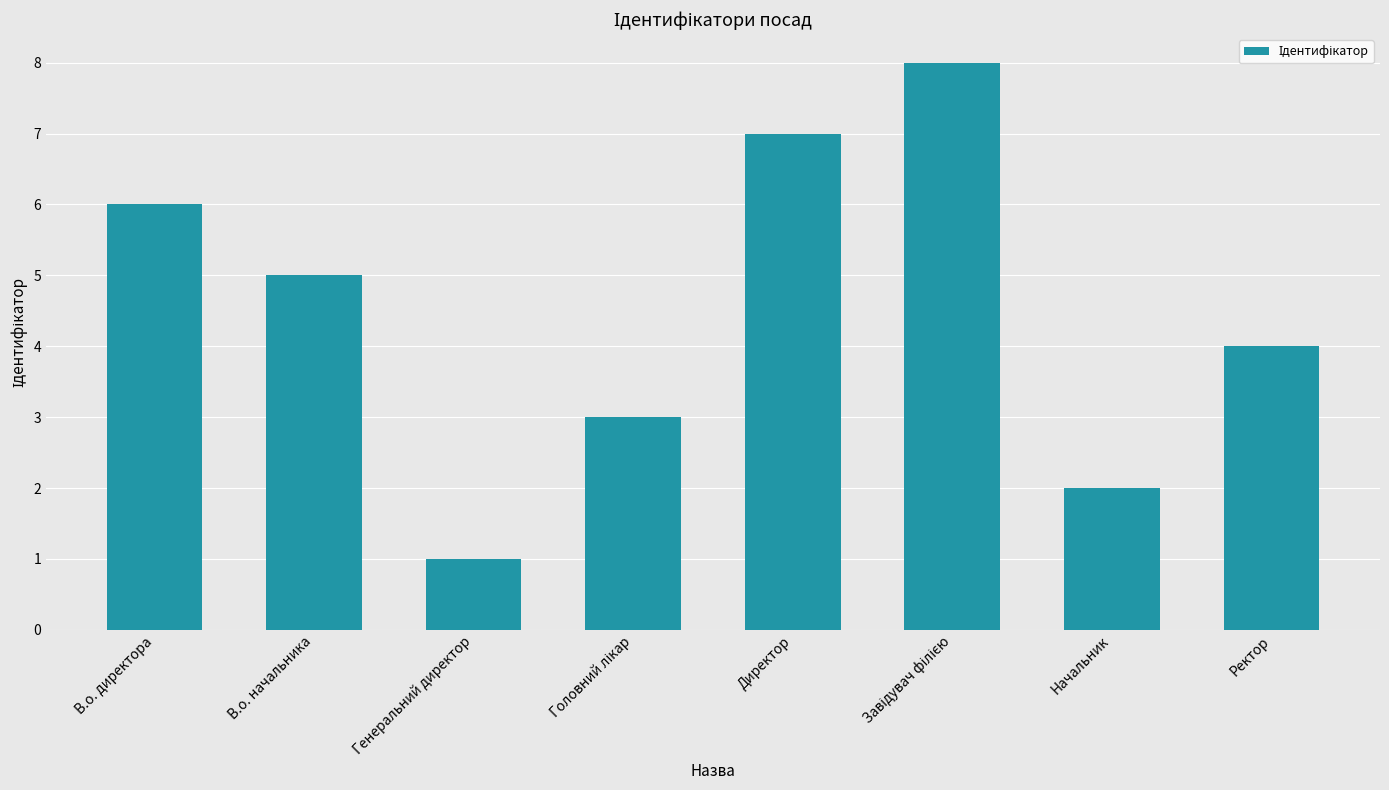

What is the approximate value at Ректор?

4